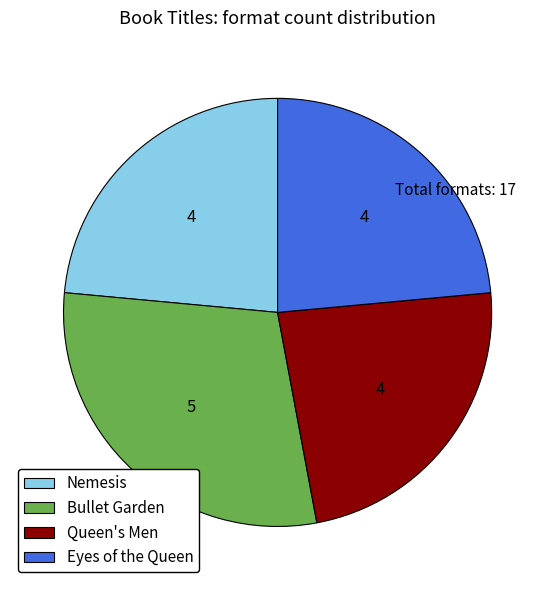

True or false: Bullet Garden accounts for 17% of the total.

False